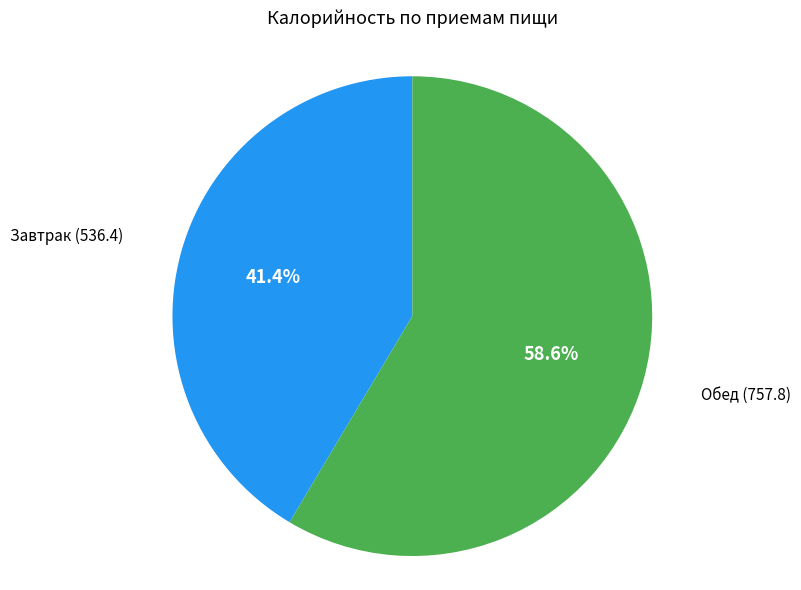

Is there a majority slice in this chart?

Yes